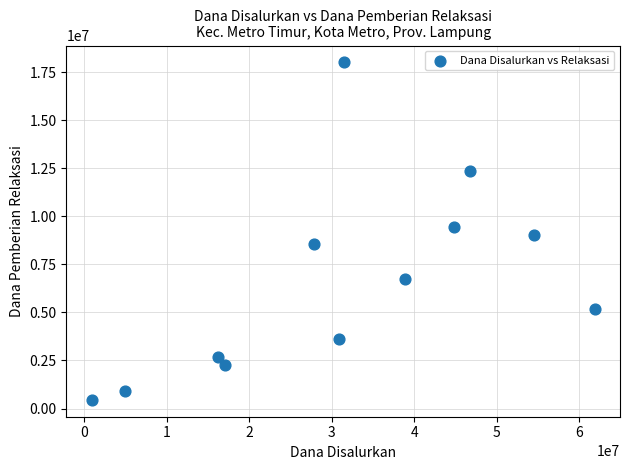

What is the average Y value?

6600000